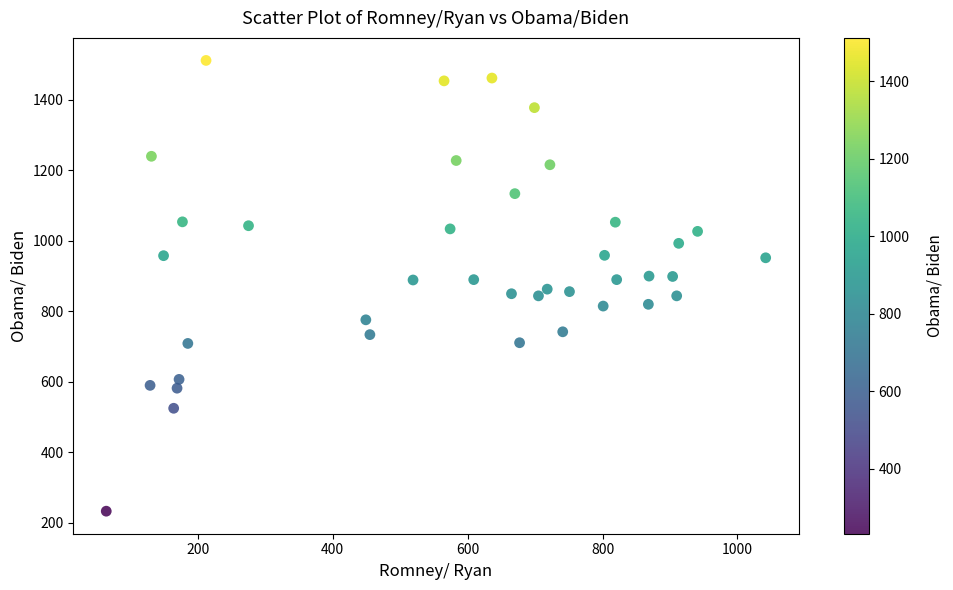

What is the range of X values (max minus min)?

978